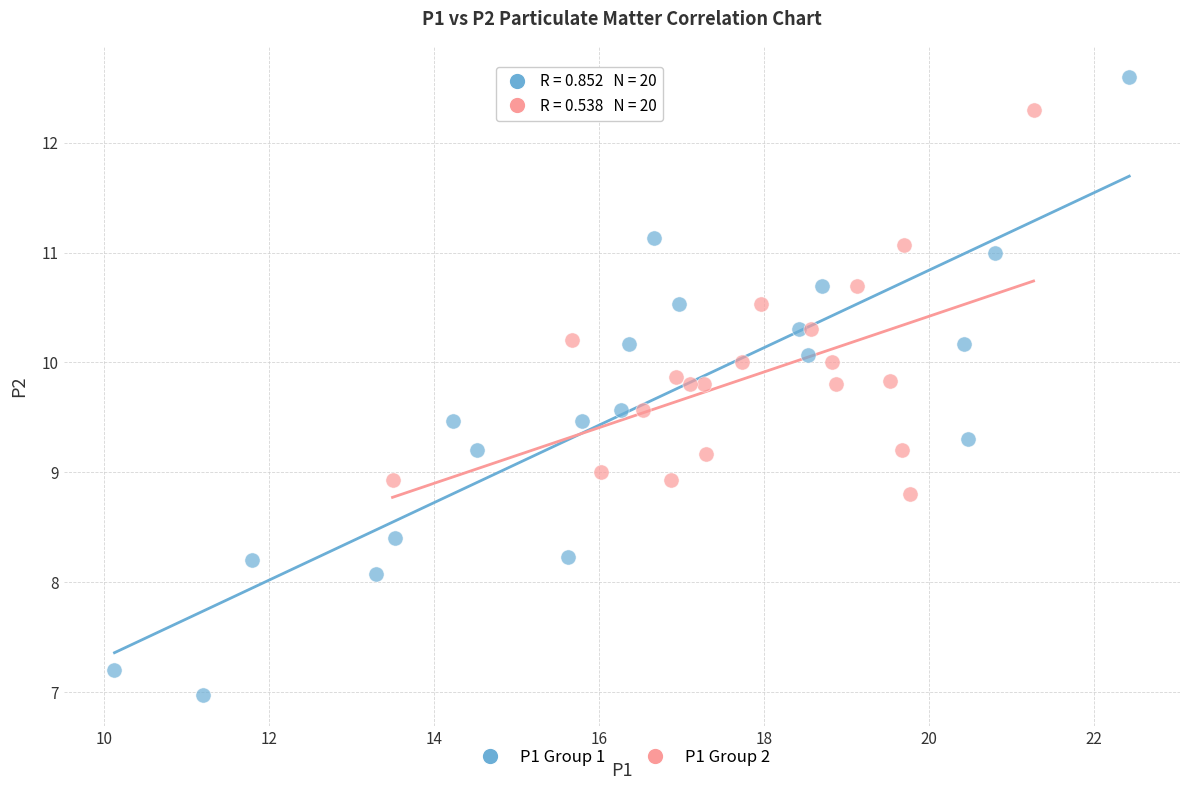

Which series reaches the maximum Y coordinate?

P1 Group 1